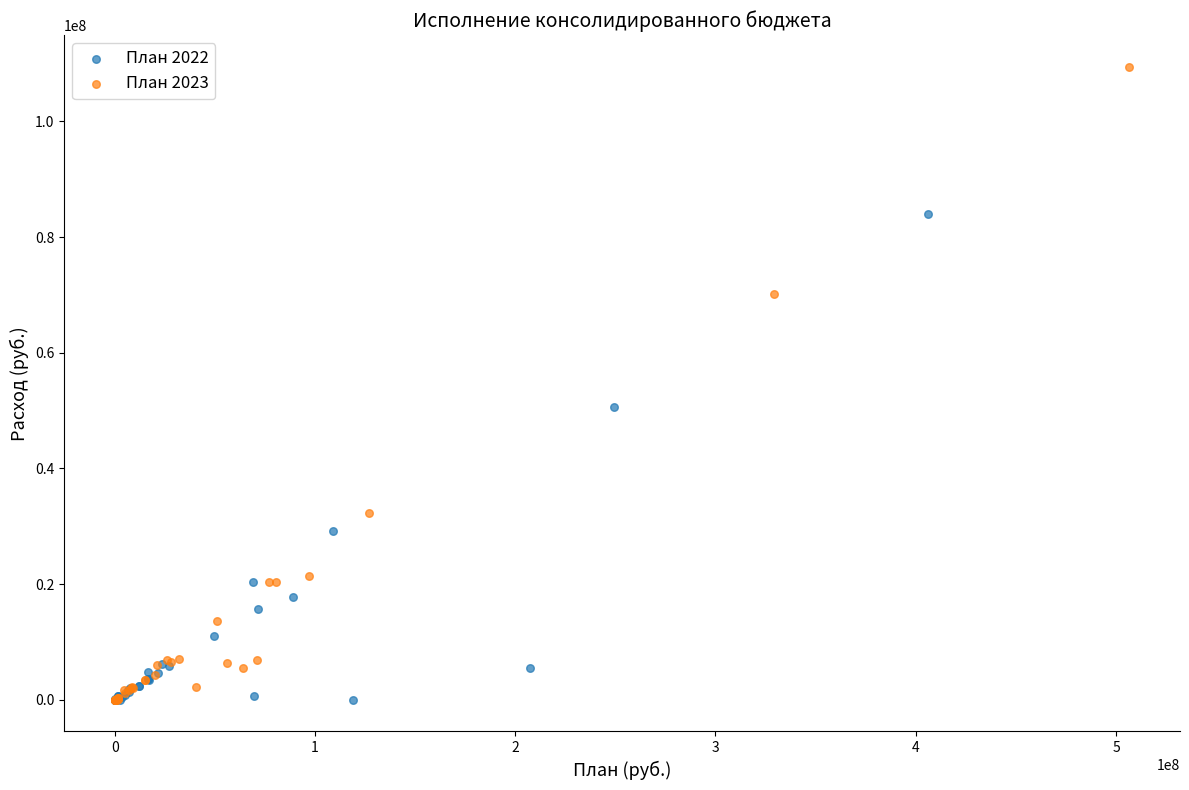

Which series reaches the maximum Y coordinate?

План 2023